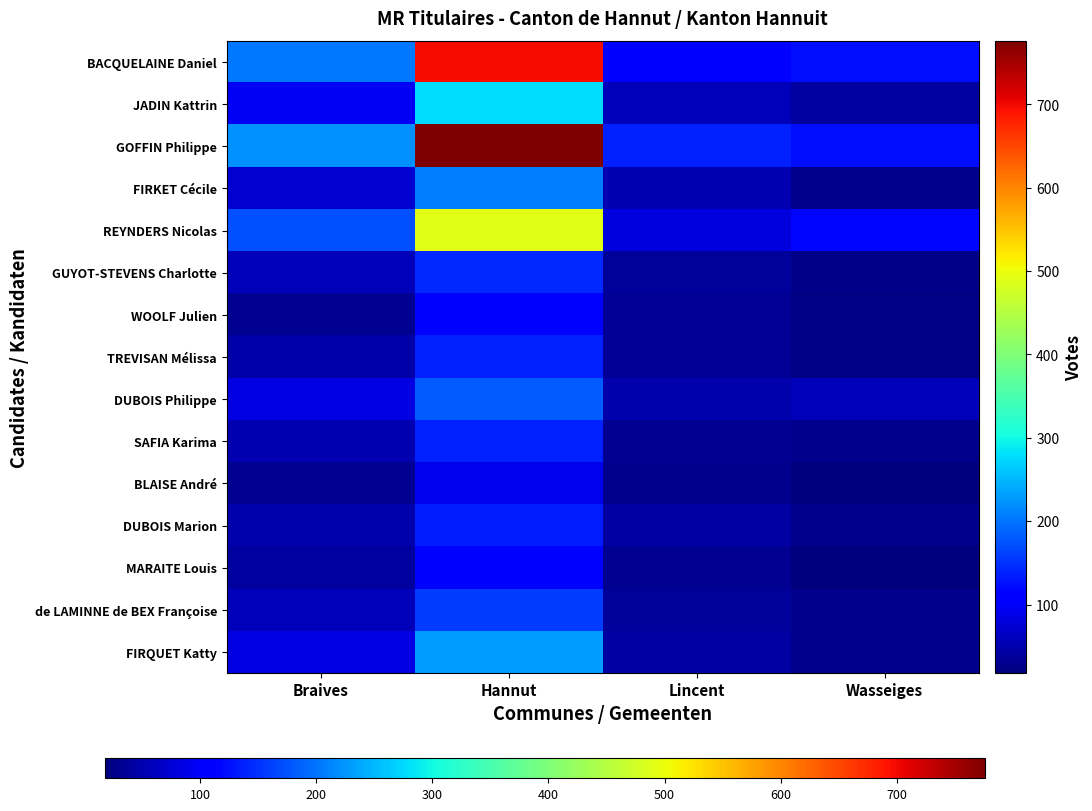

Between Lincent and Braives, which is larger?

Braives